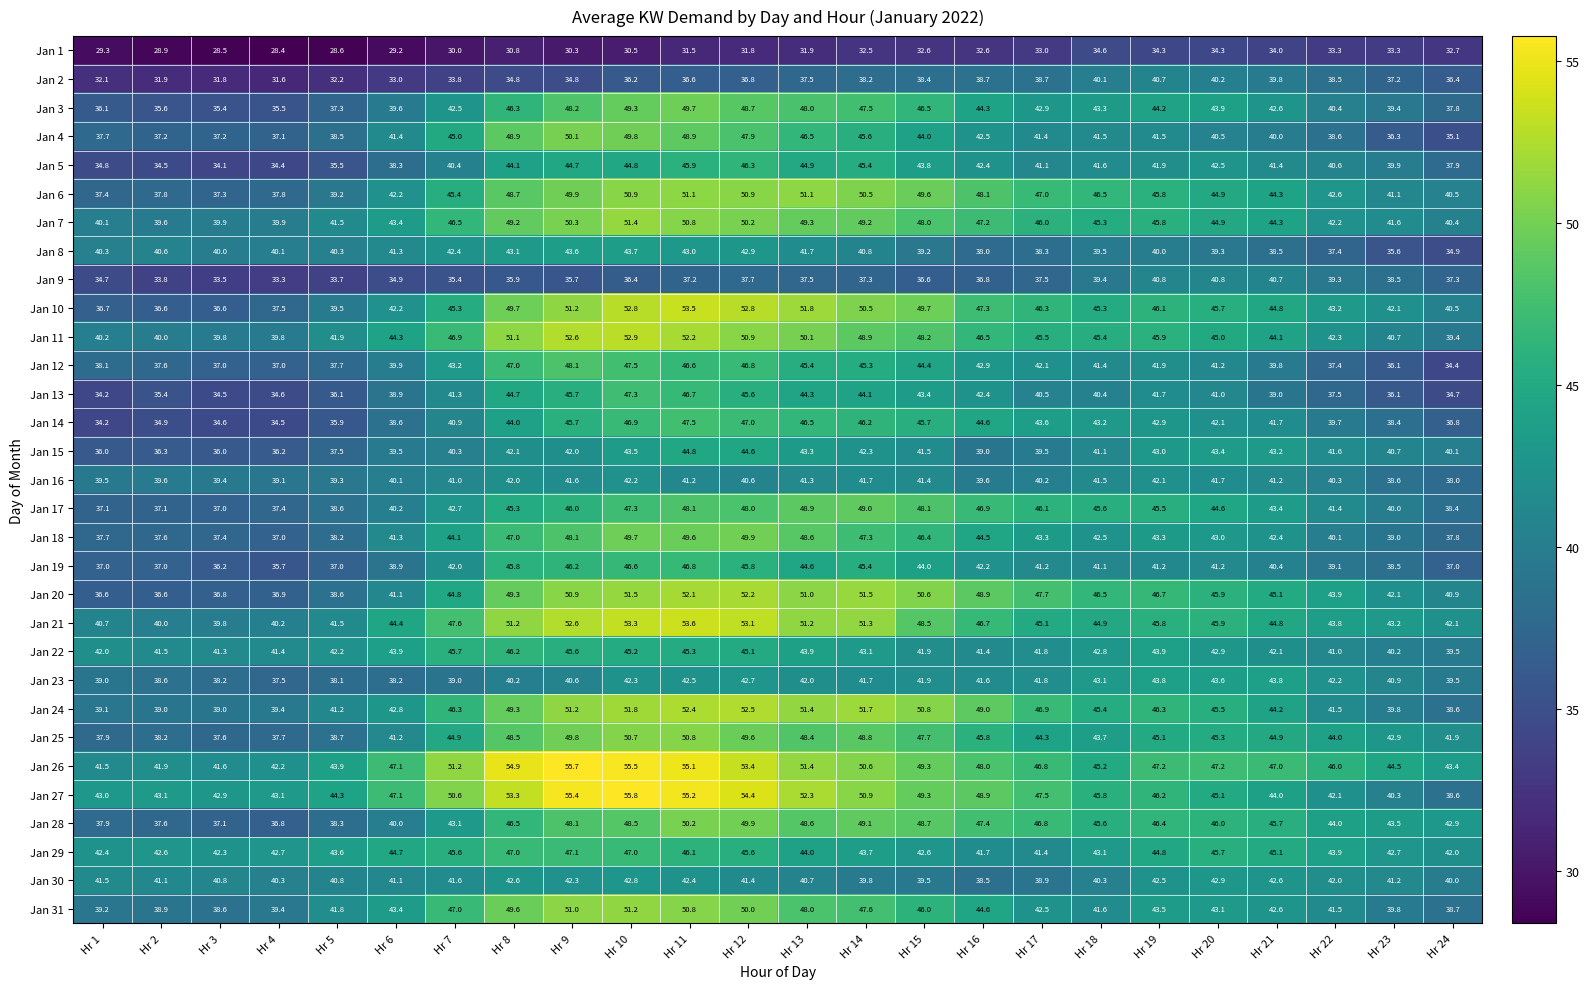

What is the smallest value displayed?

28.4